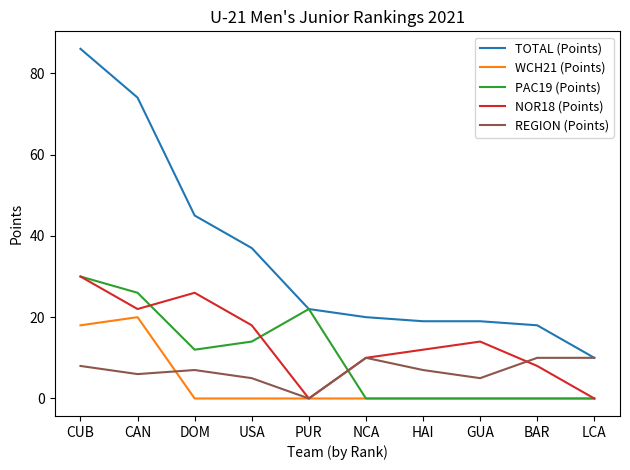

How many lines are shown in the chart?

5